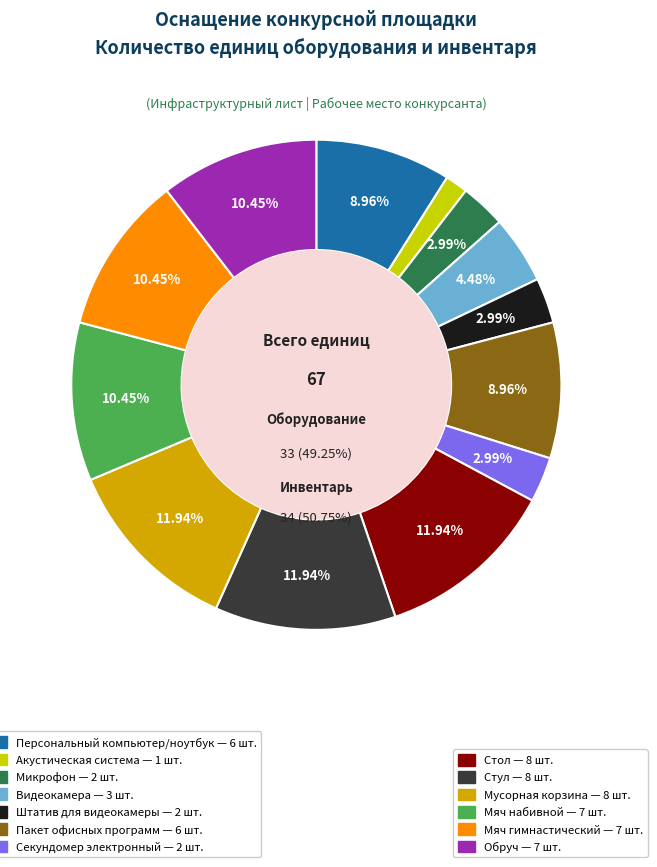

True or false: Стол accounts for 12% of the total.

True